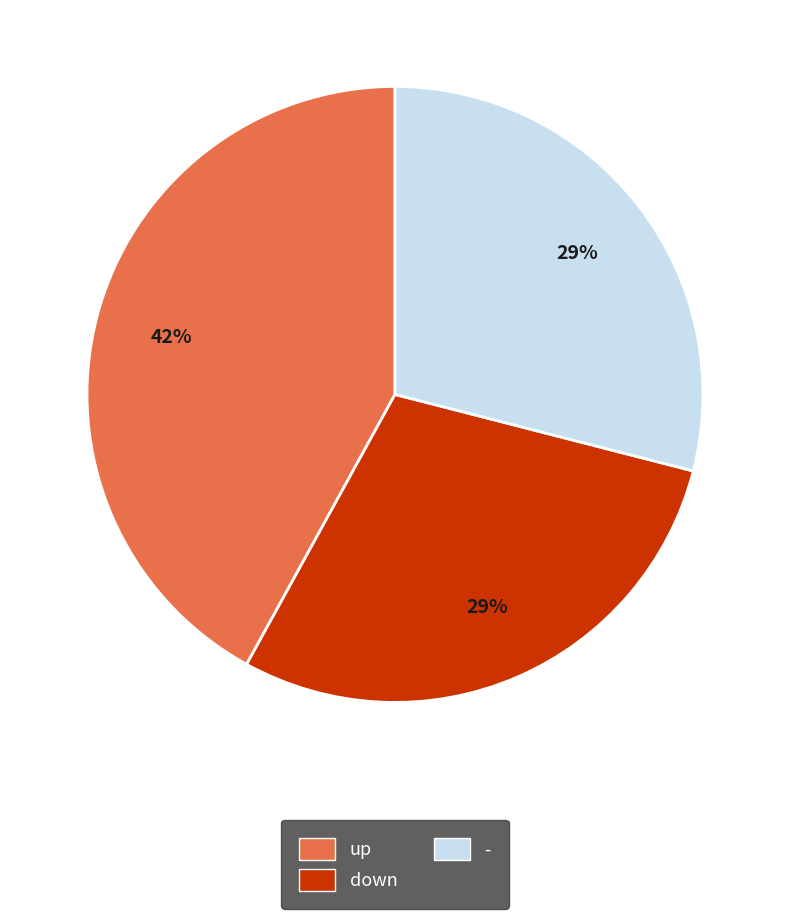

Does any single category account for the majority?

No